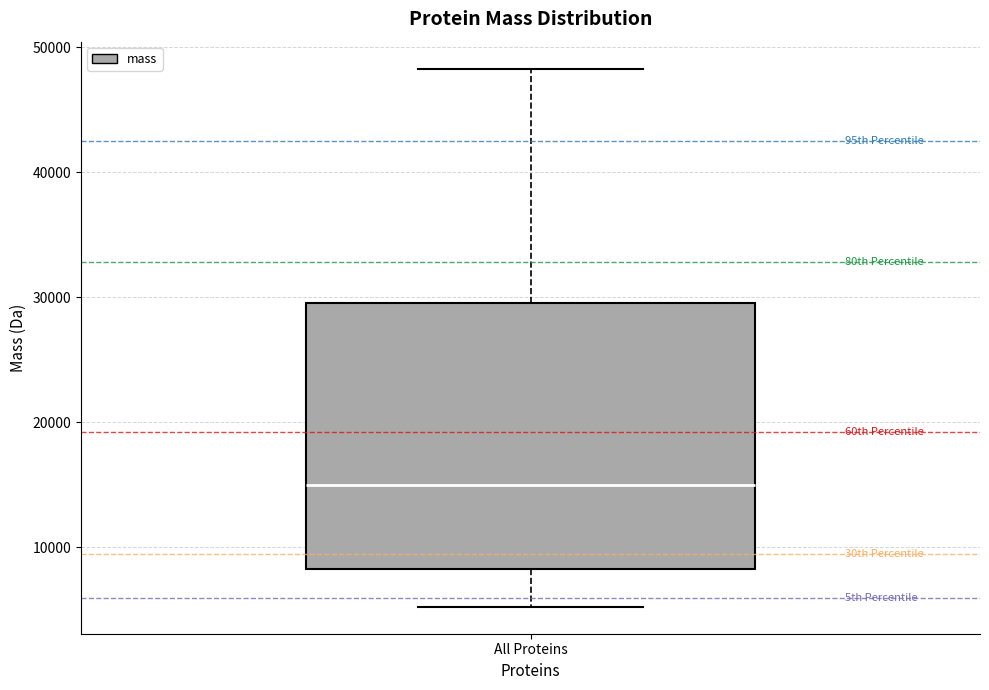

Read this box plot against the y-axis: the position of the median line, the range covered by the box, and the ends of both whiskers. The values are not printed on the chart, so give them approximately, as read against the axis.

median 15000, box 8000 to 30000, whiskers 5000 to 48000